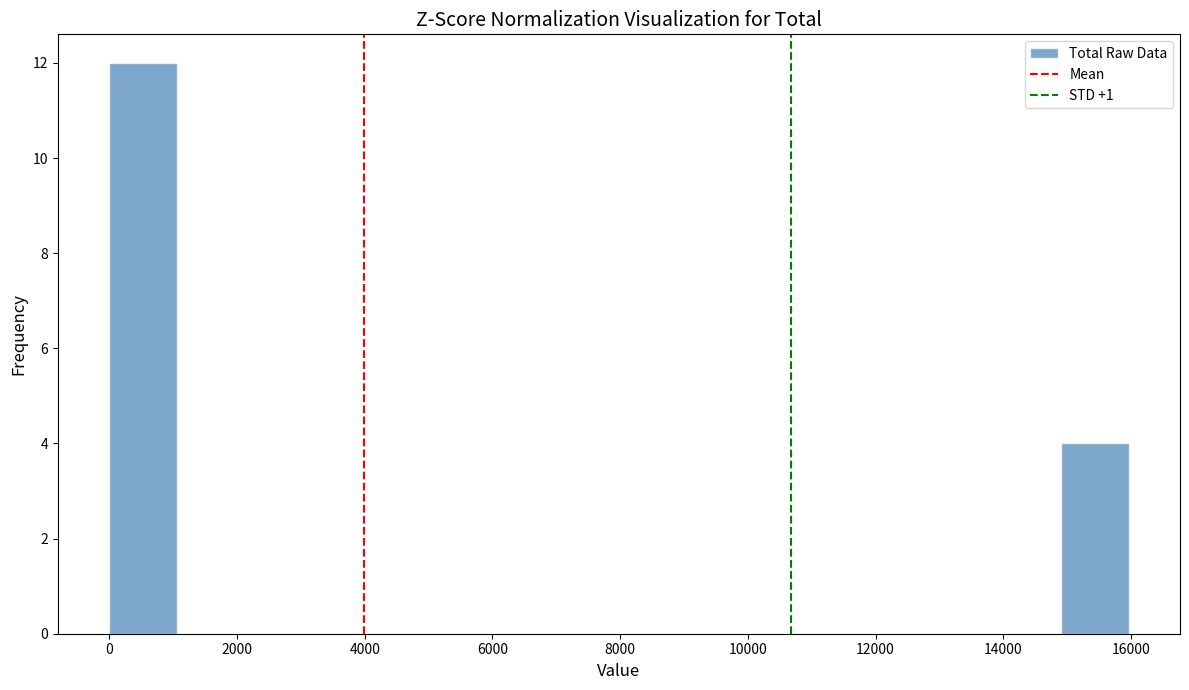

What is the height of the bar covering 15000 to 16000 on the x-axis? Neither the bar edges nor the heights are printed on the chart, so give them approximately, as read against the axes.

4